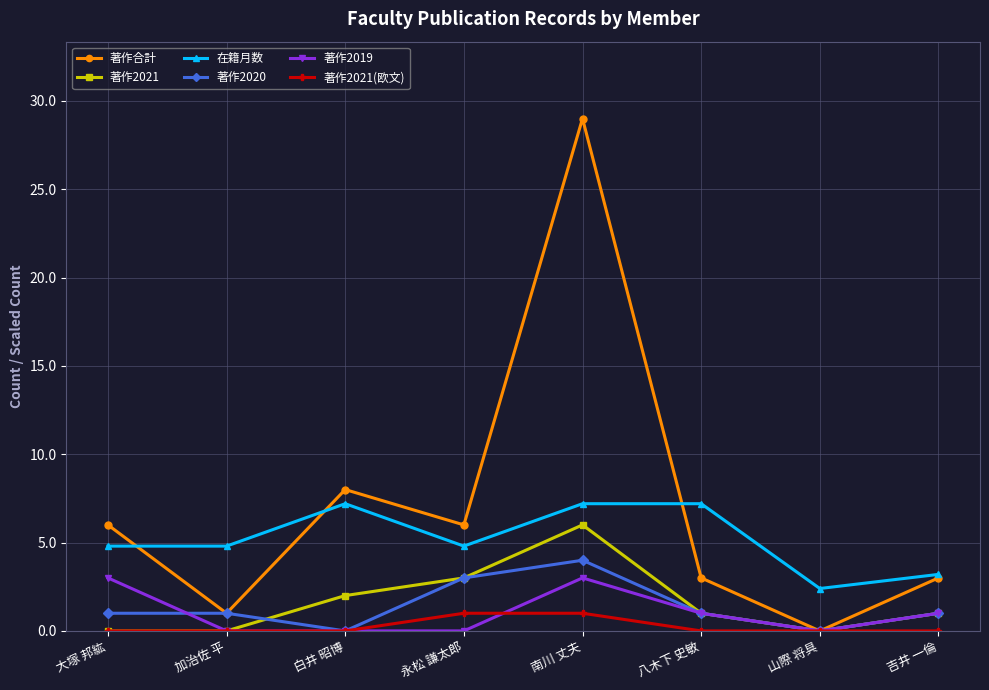

What is the difference between the highest and lowest values at 白井 昭博?

8.0